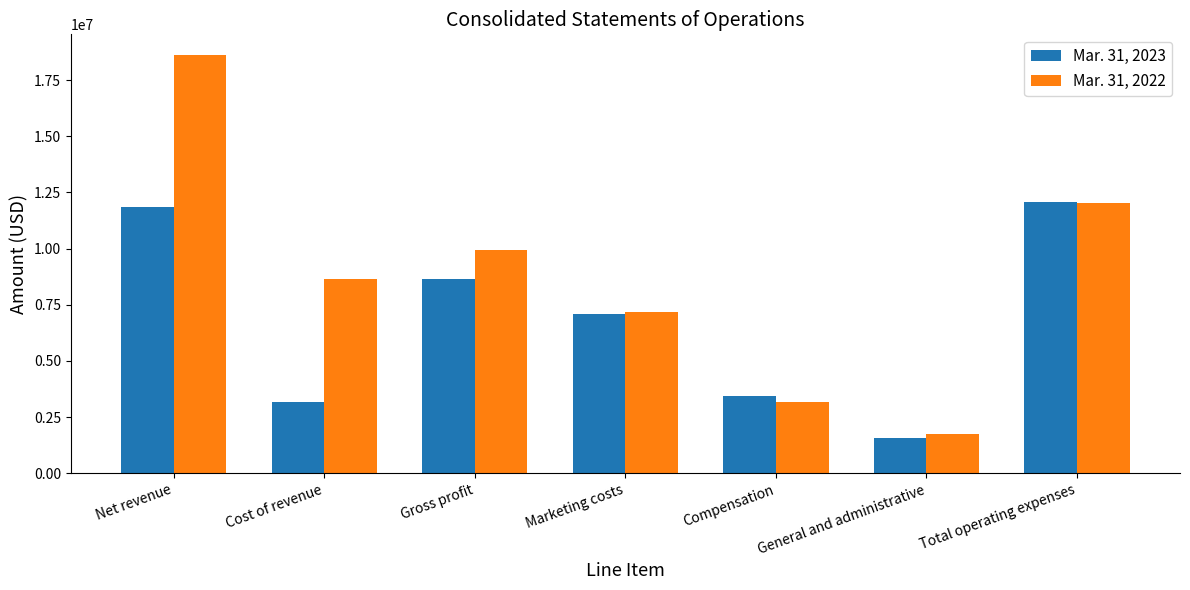

Are the bars grouped side by side (vs. stacked)?

Yes